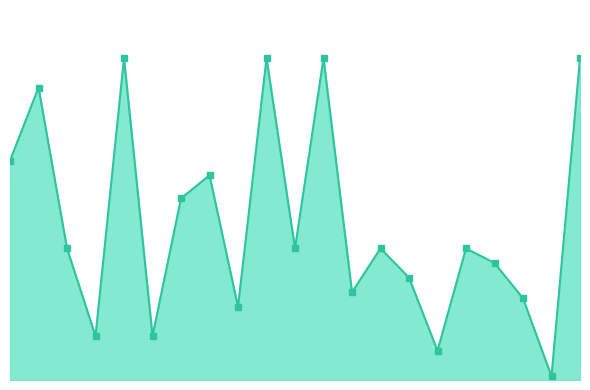

Which label corresponds to the largest value in the chart?

4